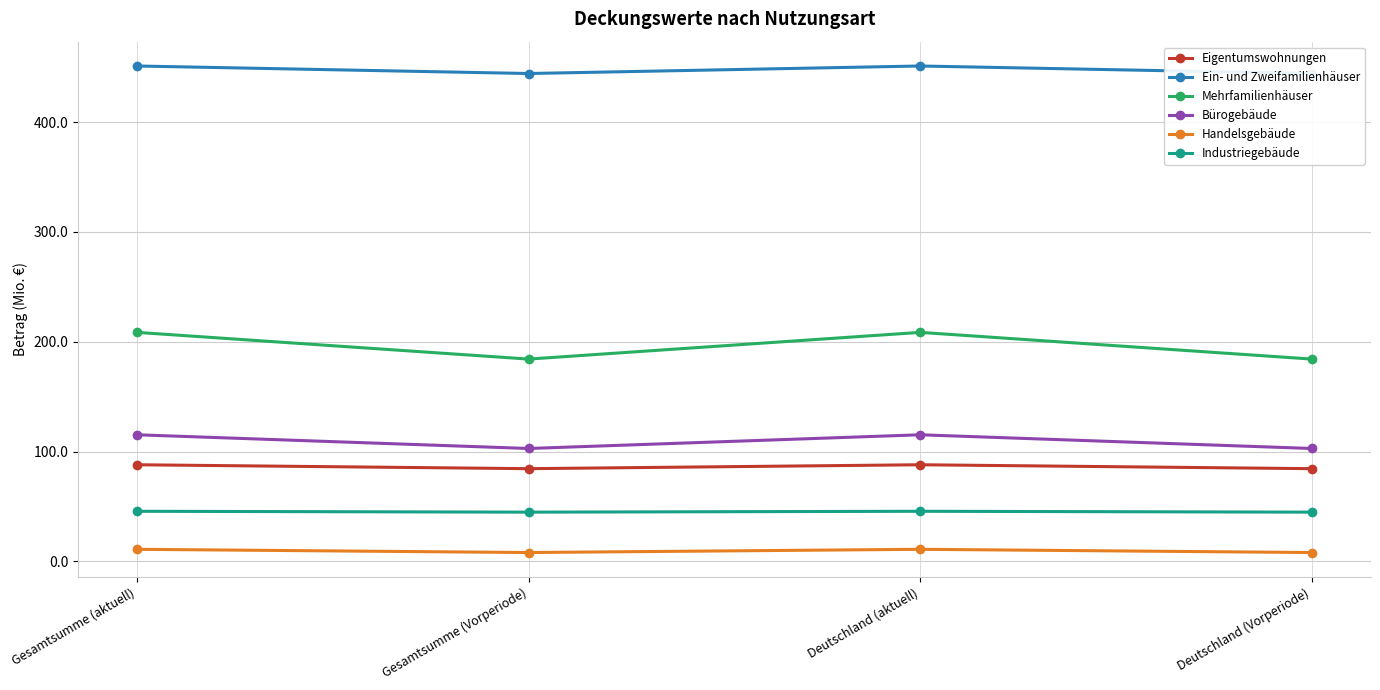

How many lines are shown in the chart?

6